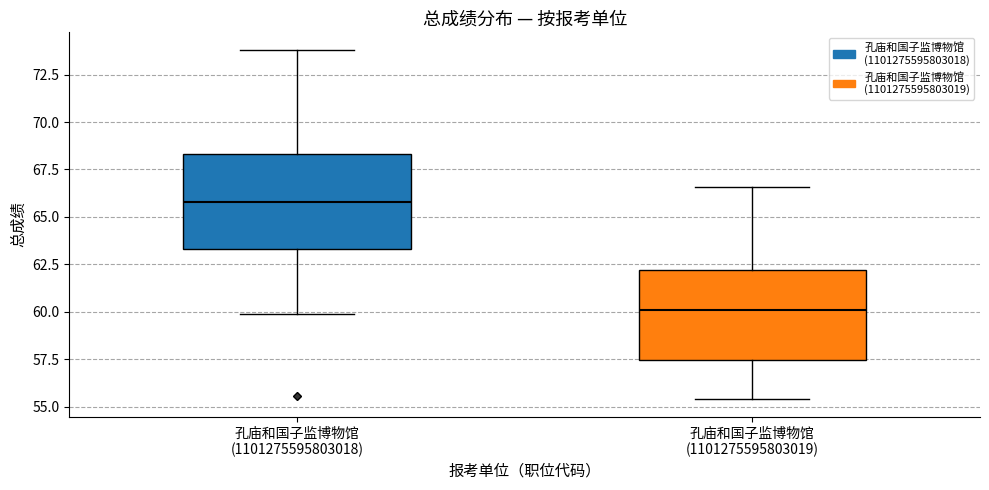

Where does the median line of the box for 孔庙和国子监博物馆 (1101275595803018) sit on the y-axis? The values are not printed on the chart, so give them approximately, as read against the axis.

66.0